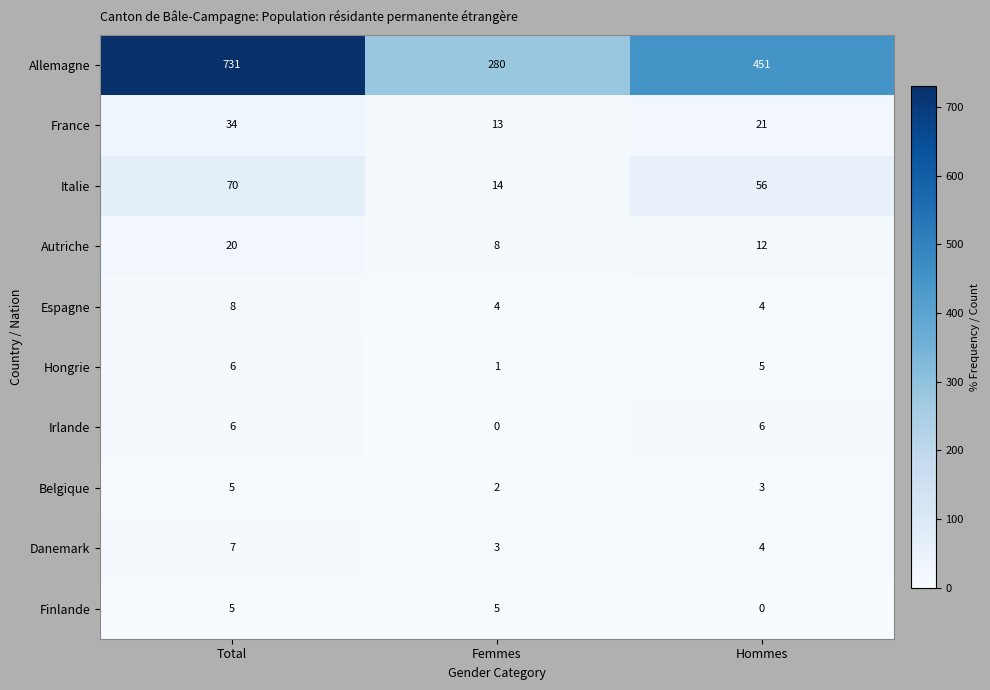

The Hongrie series shows 5 at Hommes. True or false?

True